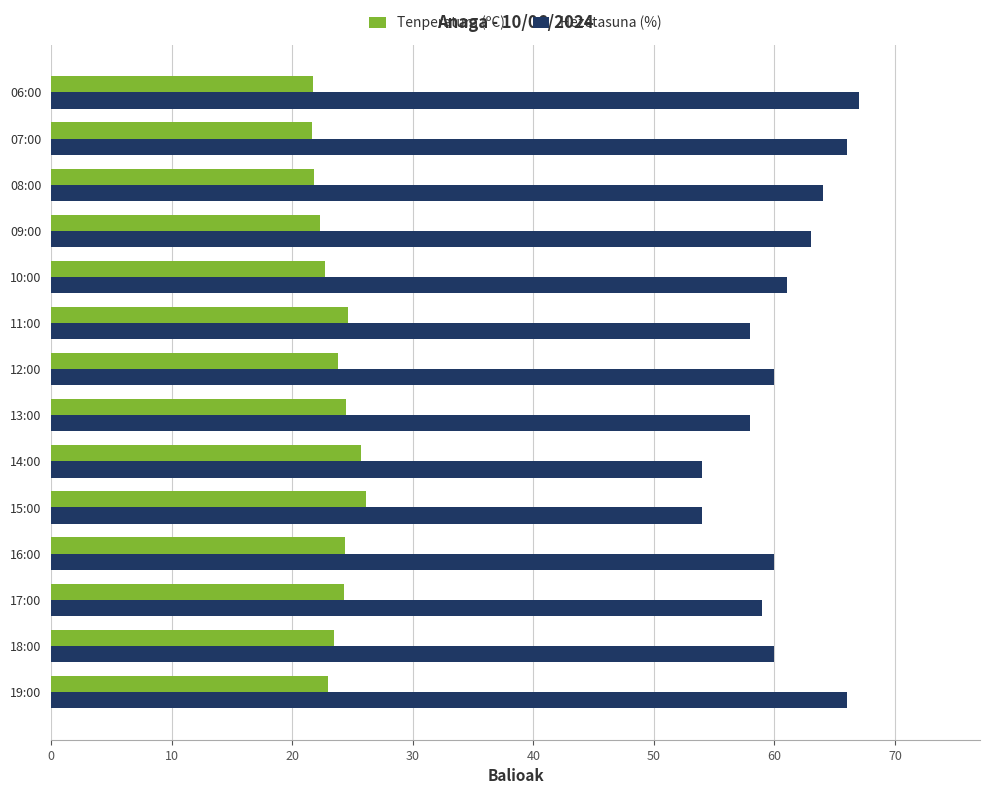

Rank the series at 19:00 from lowest to highest value.

Tenperatura (ºC), Hezetasuna (%)